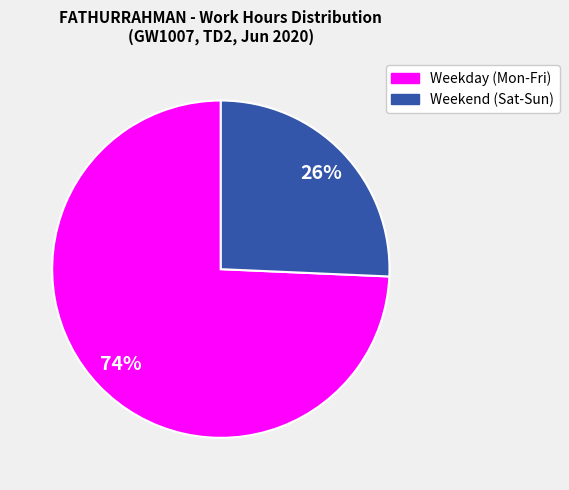

To the nearest percent, what is the average slice percentage?

50%